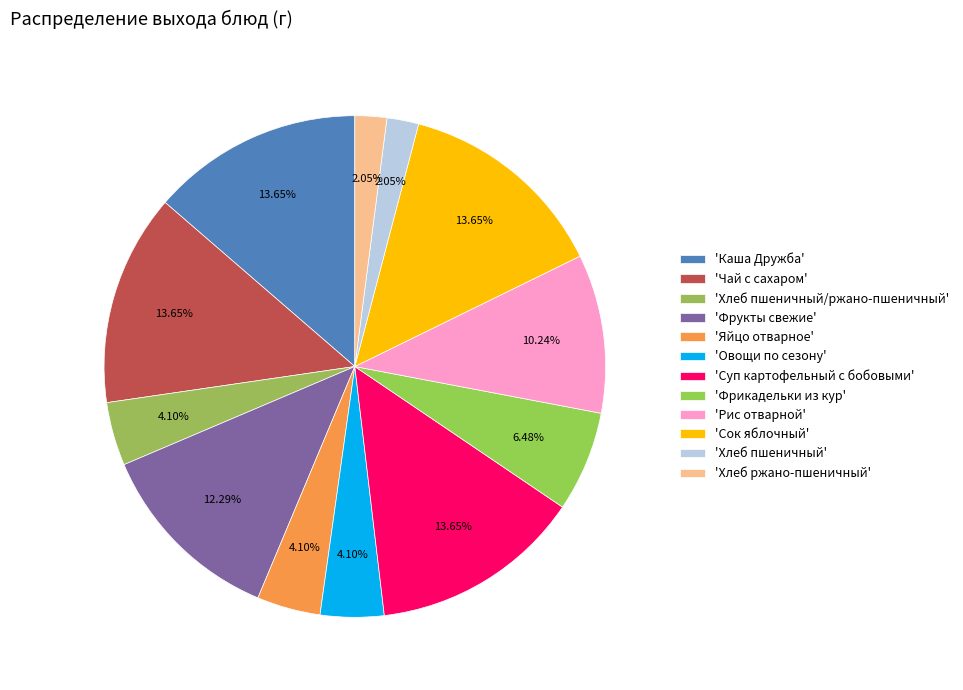

Rank the categories by value from highest to lowest.

Каша Дружба, Чай с сахаром, Суп картофельный с бобовыми, Сок яблочный, Фрукты свежие, Рис отварной, Фрикадельки из кур, Хлеб пшеничный/ржано-пшеничный, Яйцо отварное, Овощи по сезону, Хлеб пшеничный, Хлеб ржано-пшеничный